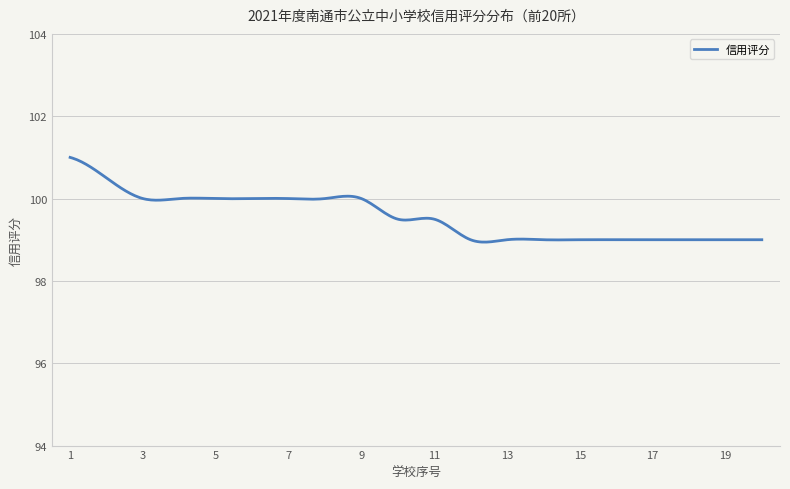

What is the minimum value shown in the chart?

98.9